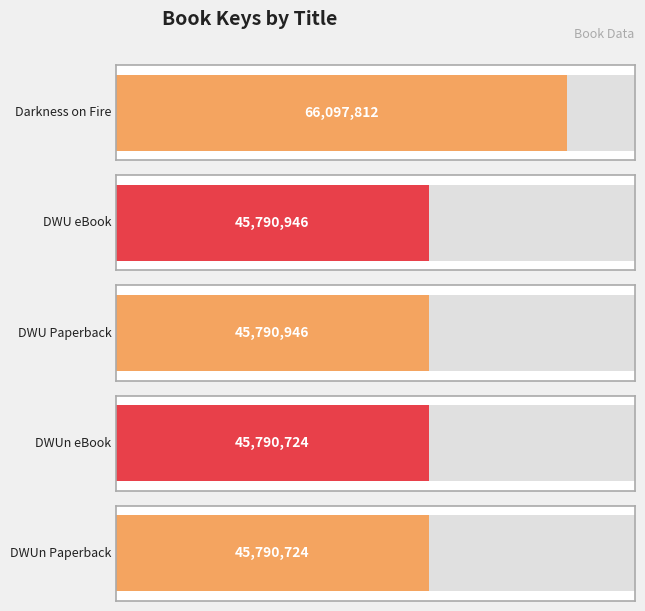

How many values are below 45790946?

2